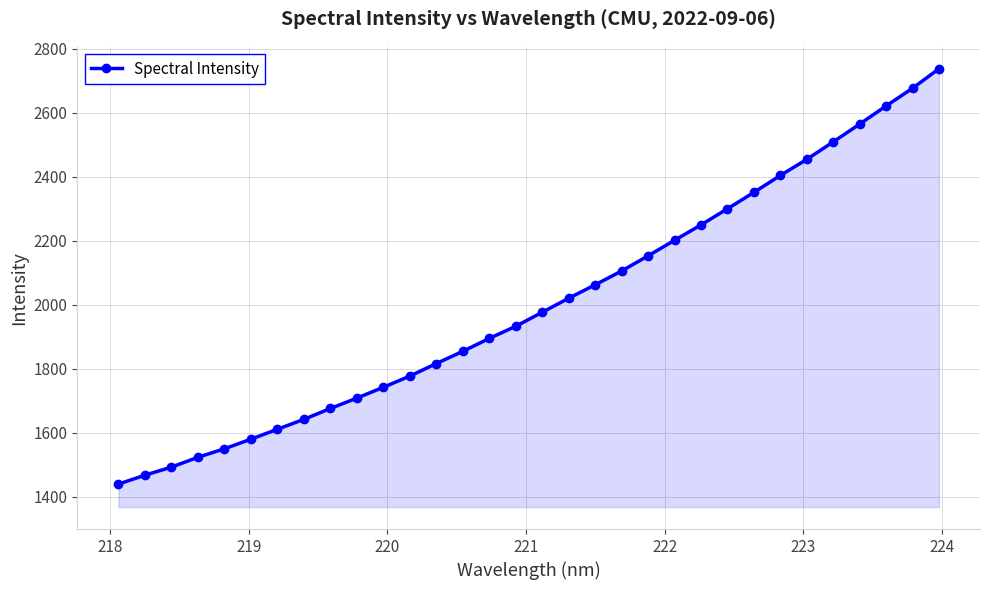

Does the chart have visible grid lines?

Yes